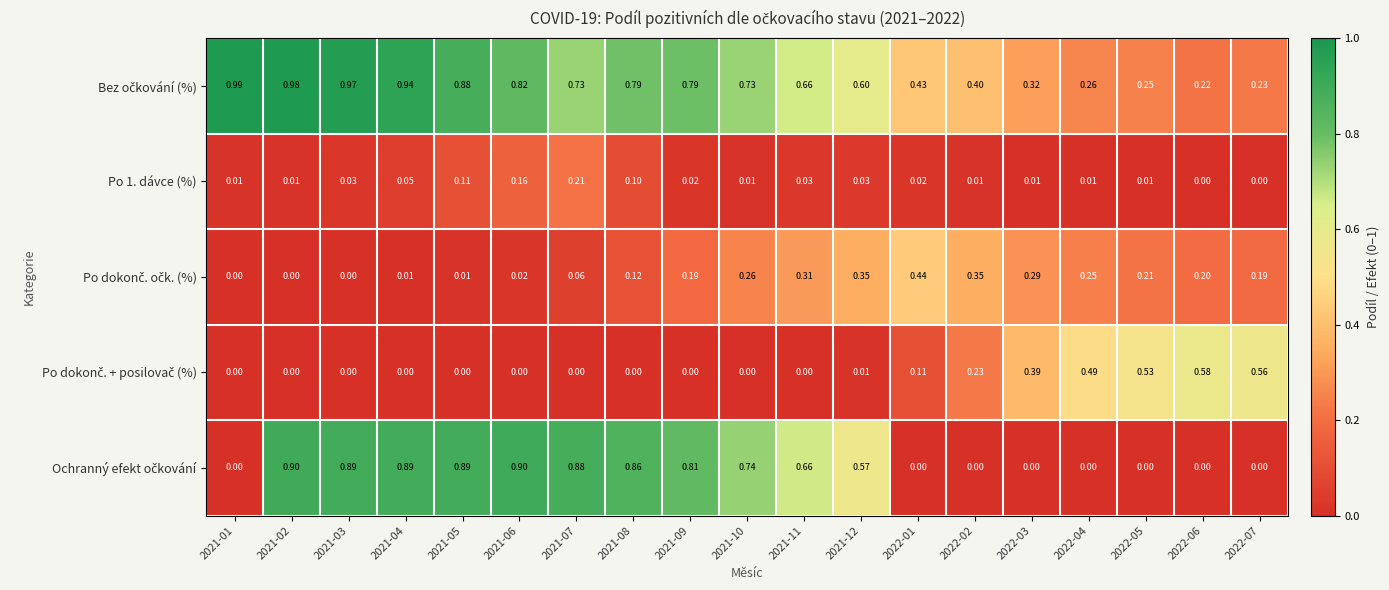

Between 2021-05 and 2022-01, which series saw the biggest shift?

Ochranný efekt očkování